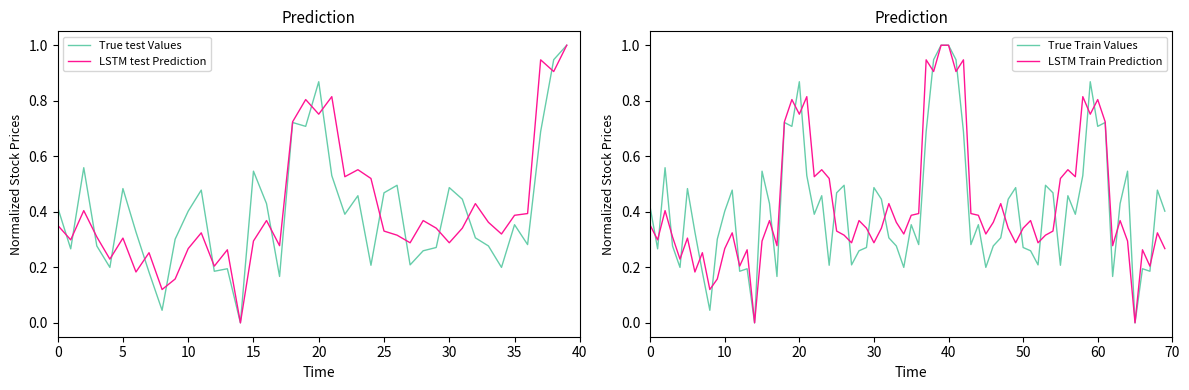

What is the label of the 23rd point from the left?

22